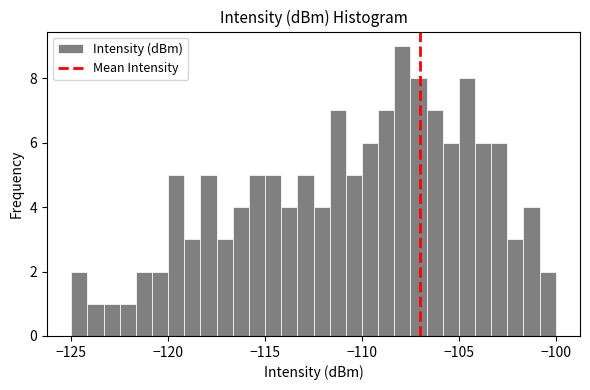

Around what value on the x-axis is the tallest bar? Give the approximate position of its centre, as read against the axis.

-108.0